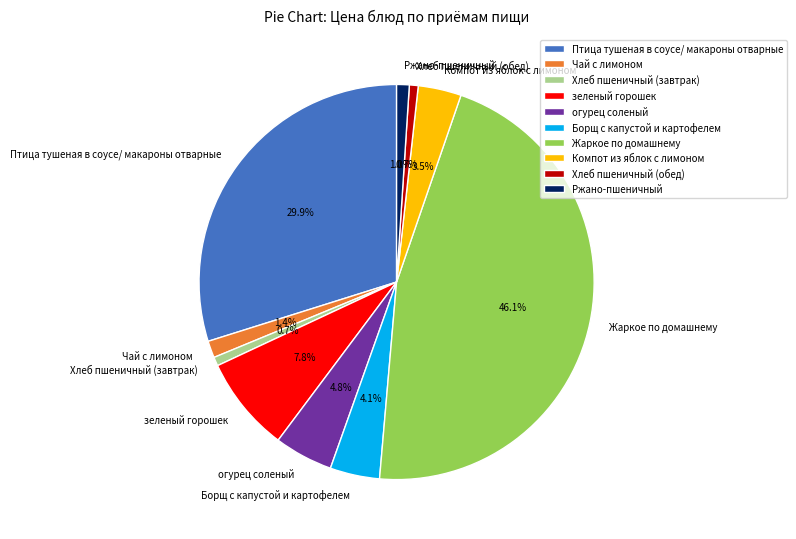

To the nearest percent, what percentage of the pie is Чай с лимоном?

1%